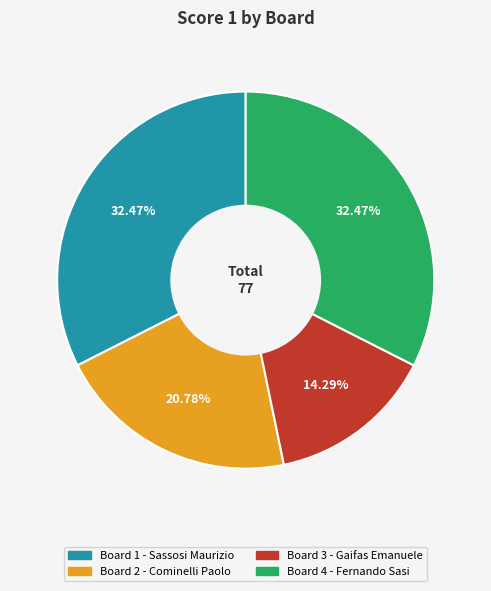

Is there a majority slice in this chart?

No